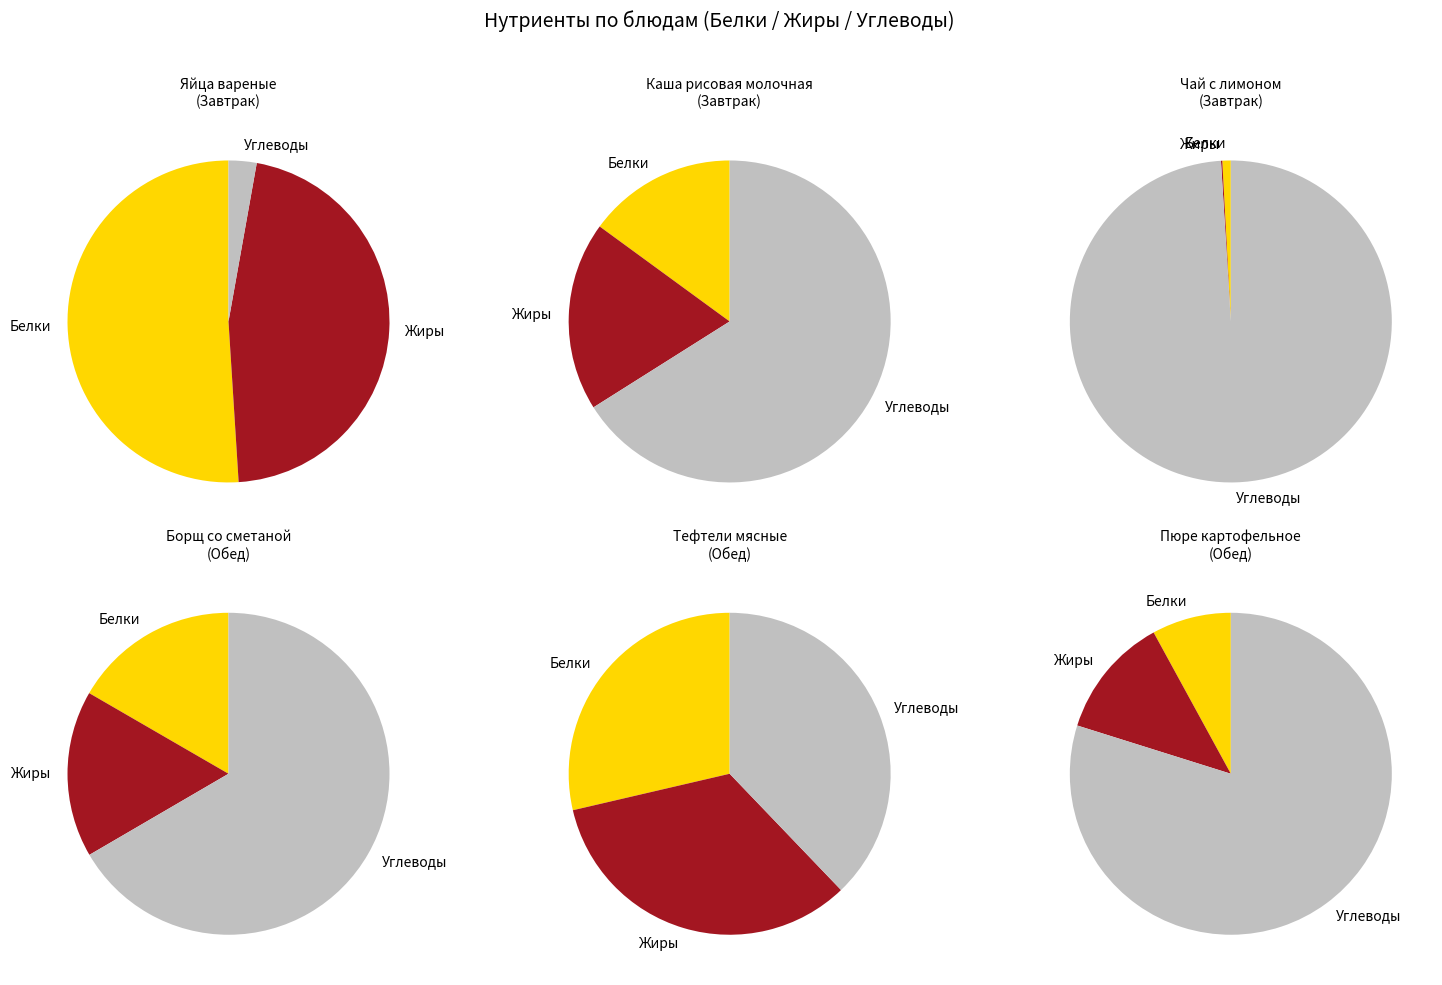

True or false: Тефтели мясные accounts for 32% of the total.

True